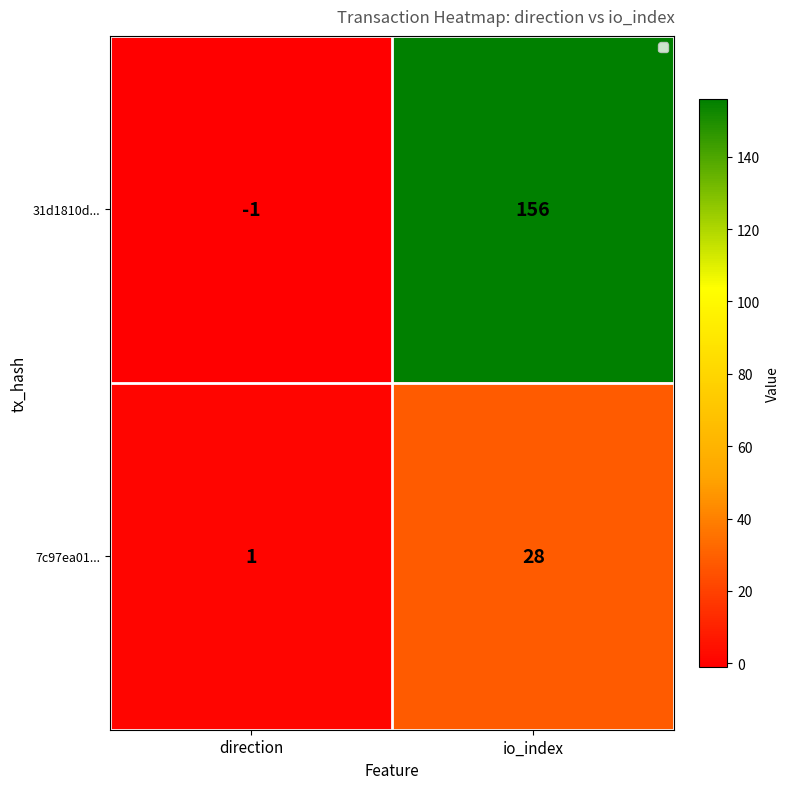

The 31d1810d... series shows -1 at direction. True or false?

True